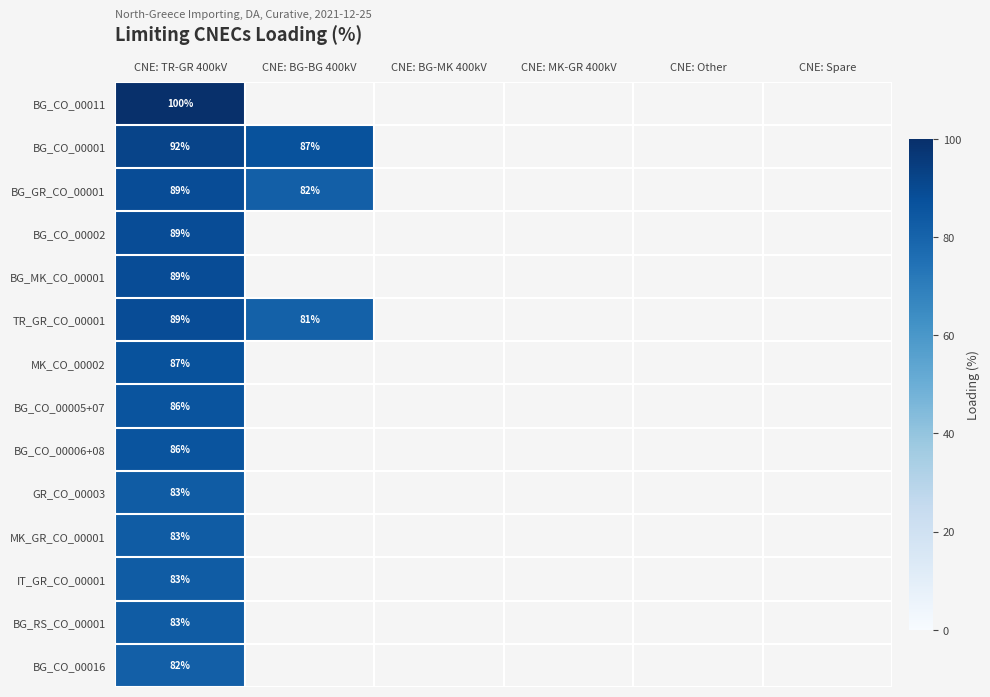

Which label corresponds to the smallest value in the chart?

CNE: BG-BG 400kV